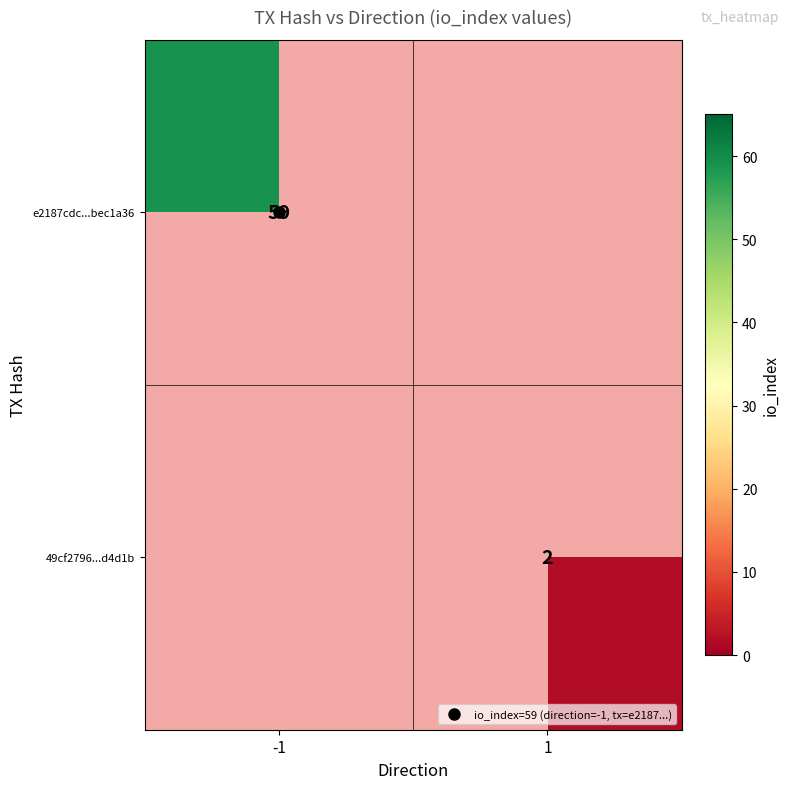

Count the number of categories in the chart.

2